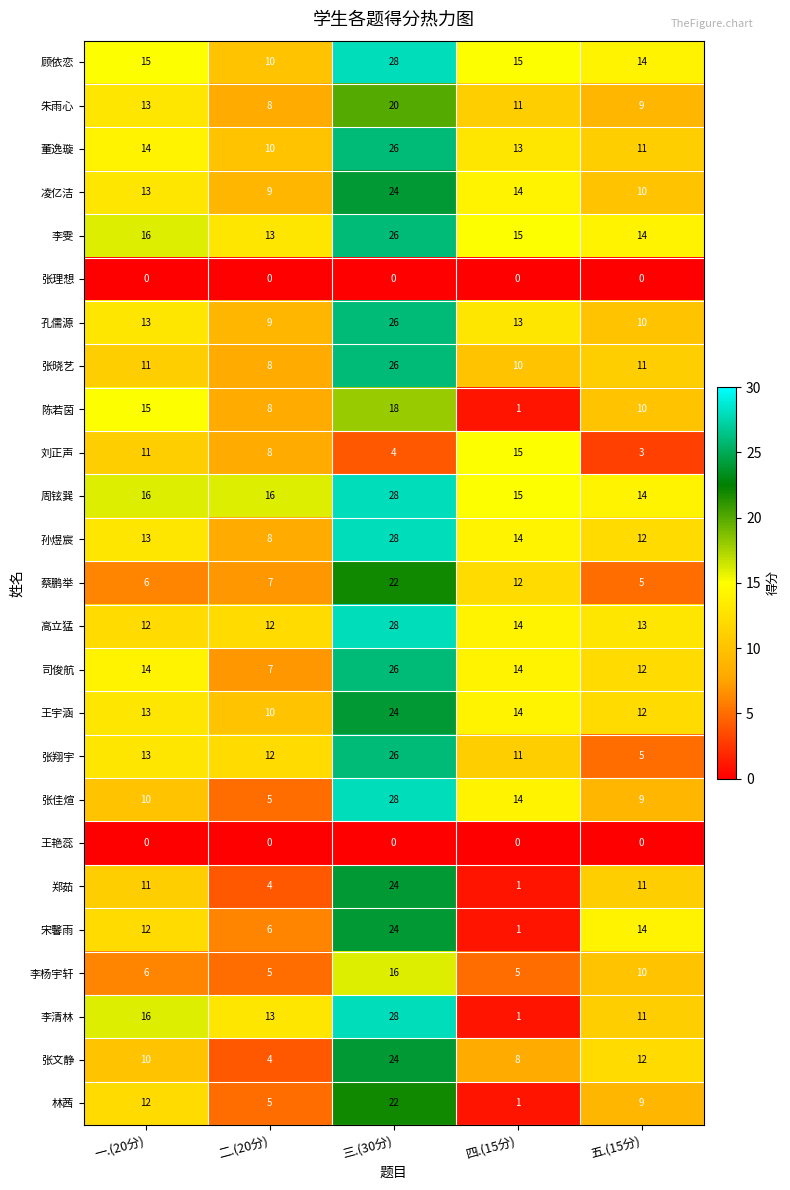

What is the difference between the highest and lowest values at 二.(20分)?

16